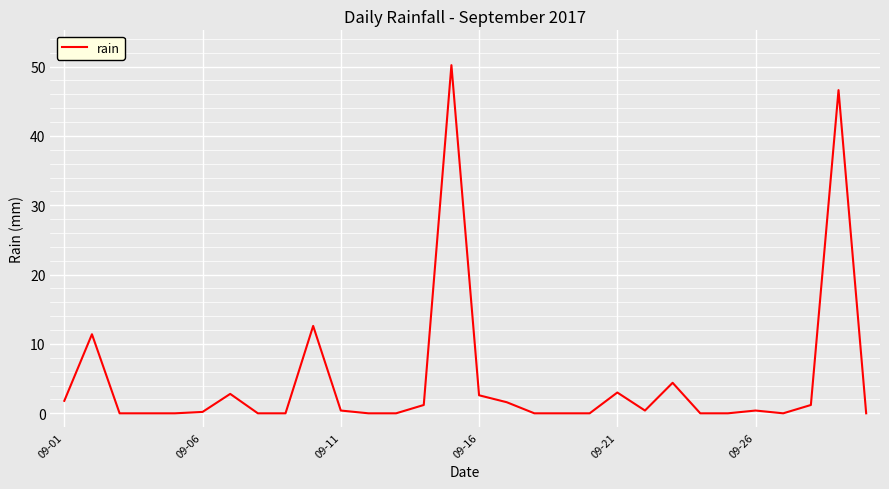

What is the greatest value displayed?

50.2